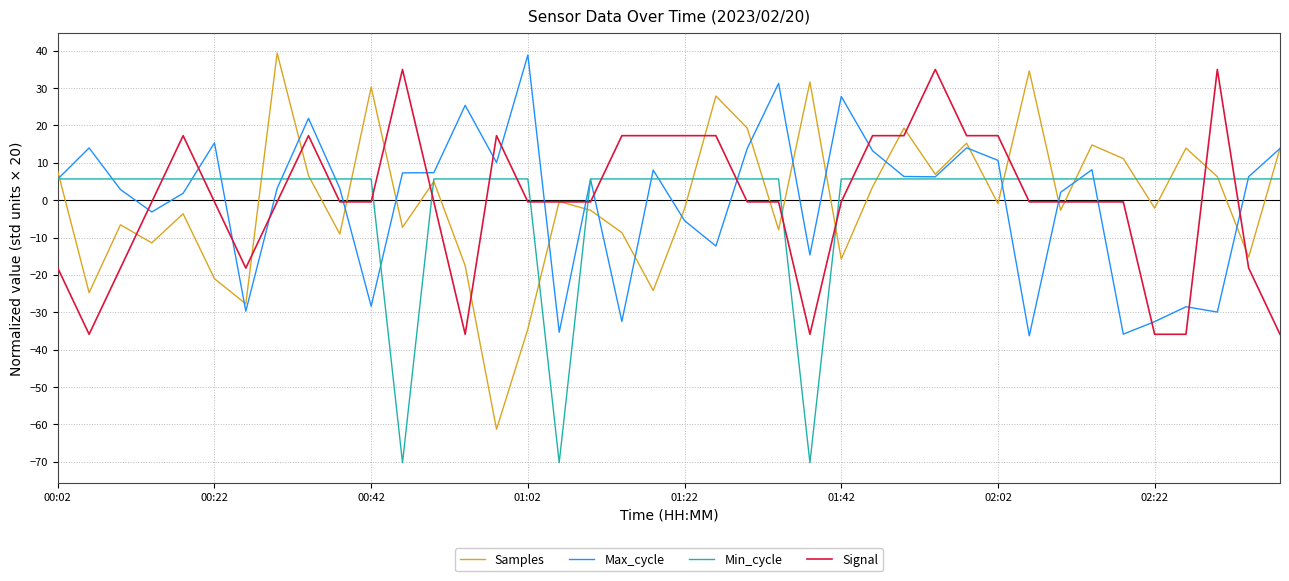

How many distinct data groups are displayed?

4